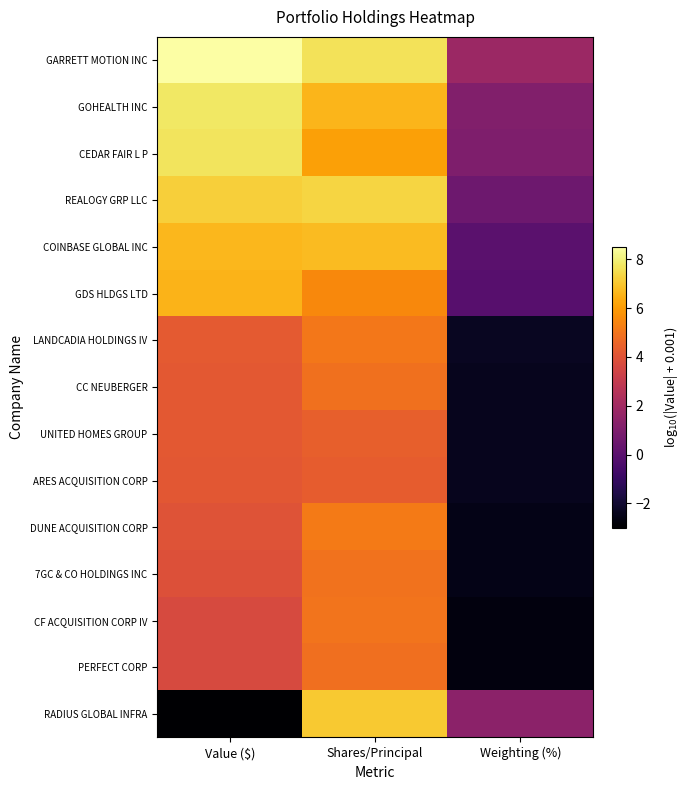

Reading left to right, list all the values displayed in this chart.

GARRETT MOTION INC: Value ($)=8.5	Shares/Principal=7.6	Weighting (%)=1.9
GOHEALTH INC: Value ($)=7.8	Shares/Principal=6.6	Weighting (%)=1.1
CEDAR FAIR L P: Value ($)=7.7	Shares/Principal=6.1	Weighting (%)=1.0
REALOGY GRP LLC: Value ($)=7.2	Shares/Principal=7.3	Weighting (%)=0.5
COINBASE GLOBAL INC: Value ($)=6.6	Shares/Principal=6.8	Weighting (%)=-0.0
GDS HLDGS LTD: Value ($)=6.6	Shares/Principal=5.5	Weighting (%)=-0.1
LANDCADIA HOLDINGS IV: Value ($)=4.2	Shares/Principal=5.1	Weighting (%)=-2.3
CC NEUBERGER: Value ($)=4.2	Shares/Principal=4.9	Weighting (%)=-2.4
UNITED HOMES GROUP: Value ($)=4.2	Shares/Principal=4.4	Weighting (%)=-2.4
ARES ACQUISITION CORP: Value ($)=4.1	Shares/Principal=4.3	Weighting (%)=-2.4
DUNE ACQUISITION CORP: Value ($)=4.0	Shares/Principal=5.2	Weighting (%)=-2.5
7GC & CO HOLDINGS INC: Value ($)=3.9	Shares/Principal=5.0	Weighting (%)=-2.5
CF ACQUISITION CORP IV: Value ($)=3.7	Shares/Principal=5.0	Weighting (%)=-2.7
PERFECT CORP: Value ($)=3.7	Shares/Principal=4.9	Weighting (%)=-2.7
RADIUS GLOBAL INFRA: Value ($)=-3.0	Shares/Principal=7.0	Weighting (%)=1.4